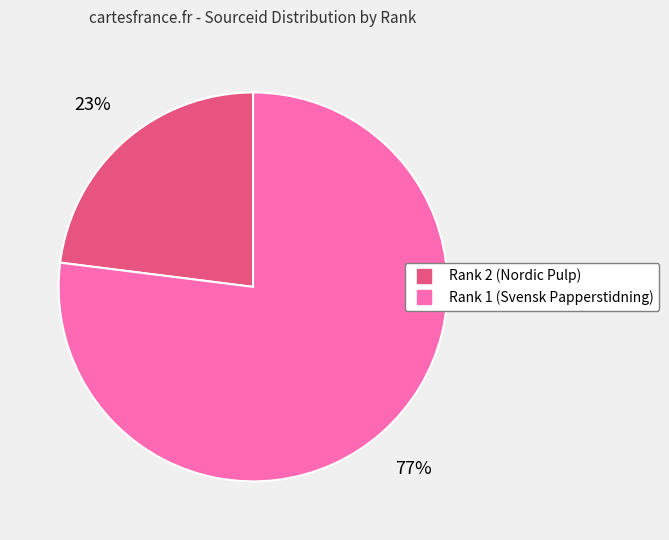

Is there a majority slice in this chart?

Yes